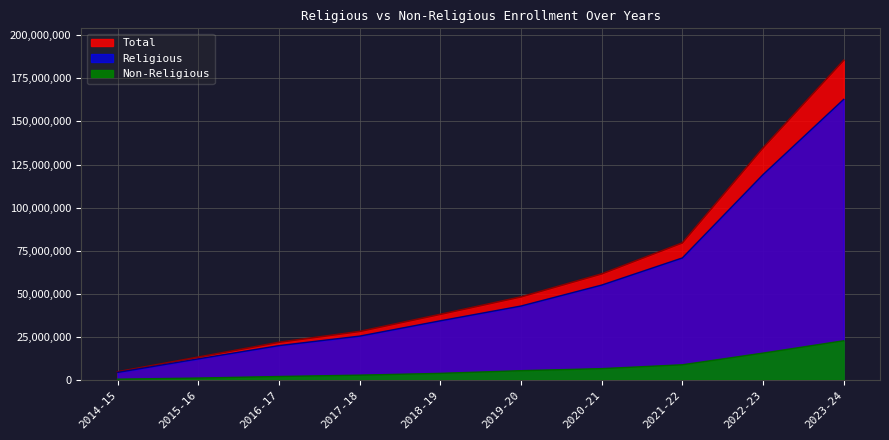

True or false: Religious and Non-Religious intersect in this chart.

False